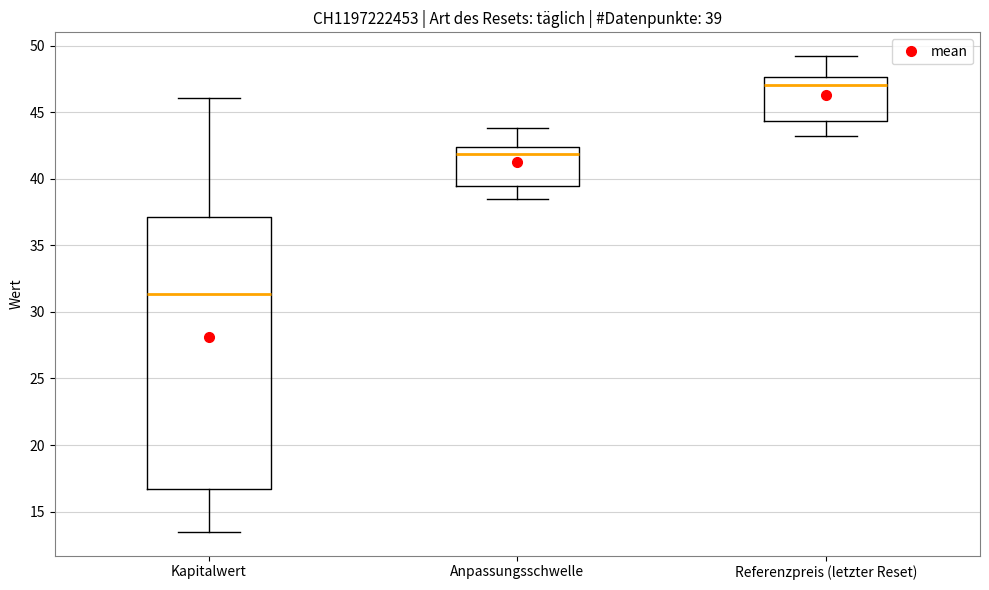

Which box's median line is the lowest?

Kapitalwert